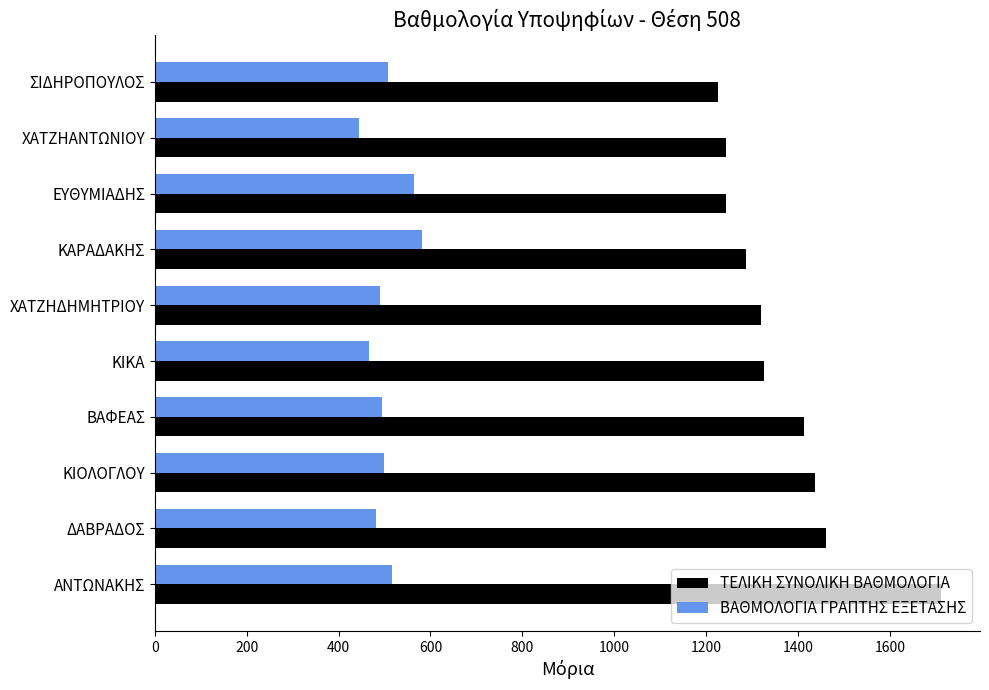

List the series in order of their overall mean, lowest first.

ΒΑΘΜΟΛΟΓΙΑ ΓΡΑΠΤΗΣ ΕΞΕΤΑΣΗΣ, ΤΕΛΙΚΗ ΣΥΝΟΛΙΚΗ ΒΑΘΜΟΛΟΓΙΑ